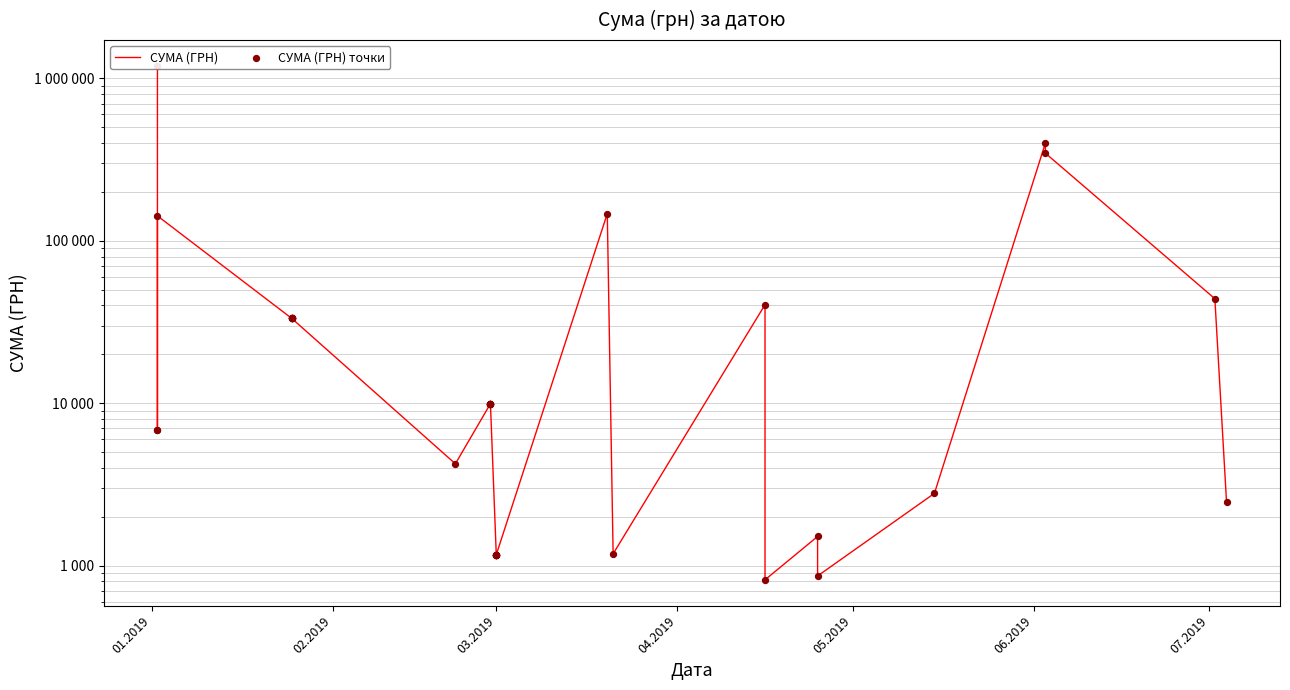

Which series contains the highest Y value?

СУМА (ГРН)